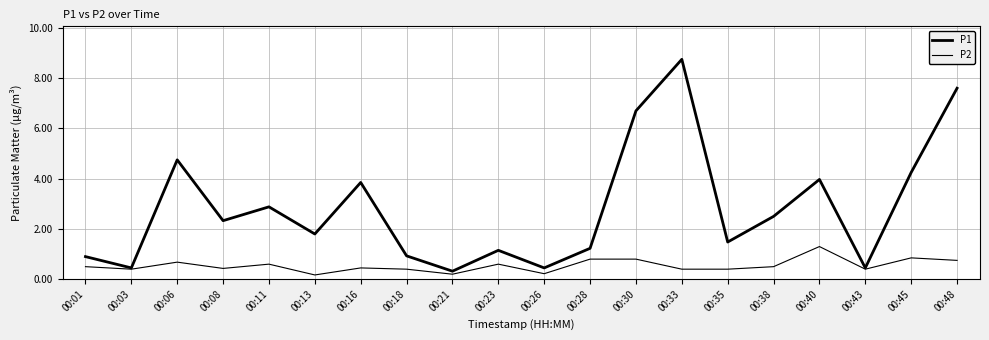

Reading left to right, what are all the values shown in this chart?

P1: 0.9	0.5	4.8	2.3	2.9	1.8	3.9	0.9	0.3	1.1	0.5	1.2	6.7	8.8	1.5	2.5	4.0	0.5	4.2	7.6
P2: 0.5	0.4	0.7	0.4	0.6	0.2	0.5	0.4	0.2	0.6	0.2	0.8	0.8	0.4	0.4	0.5	1.3	0.4	0.8	0.8